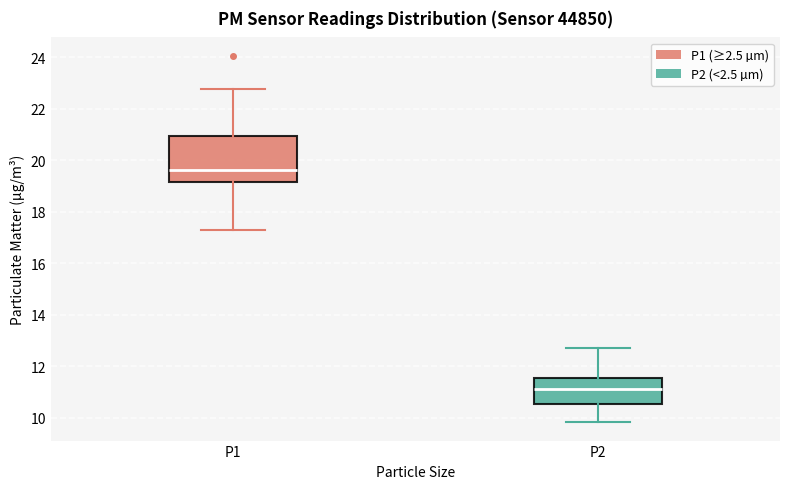

Comparing the boxes themselves (not the whiskers), which one is the tallest?

P1